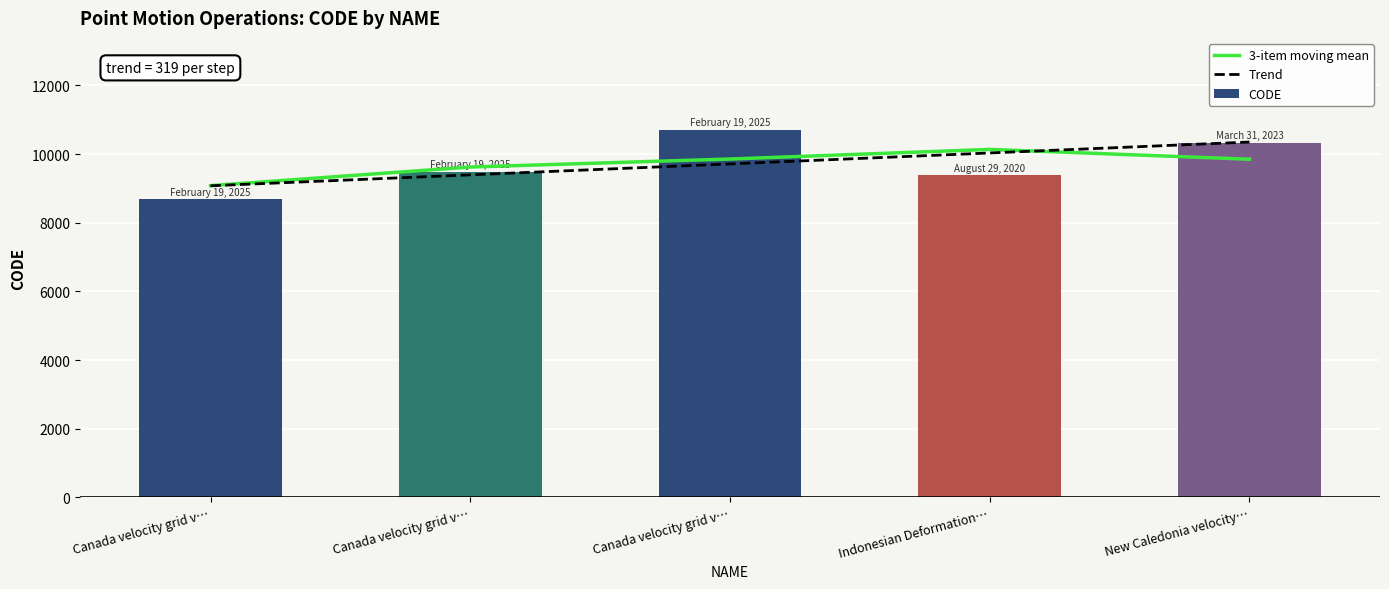

How many values in the 3-item moving mean series are below 9849?

2